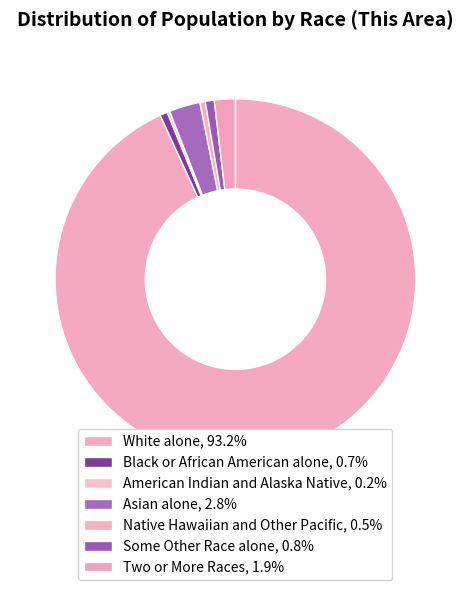

To the nearest percent, what is the average slice percentage?

14%